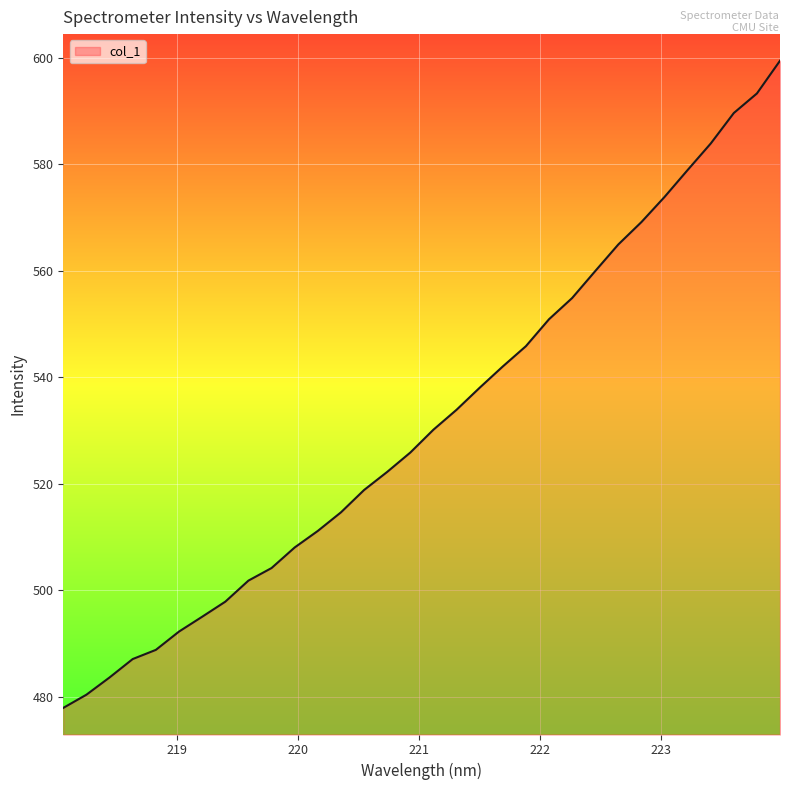

Does the chart have visible grid lines?

Yes